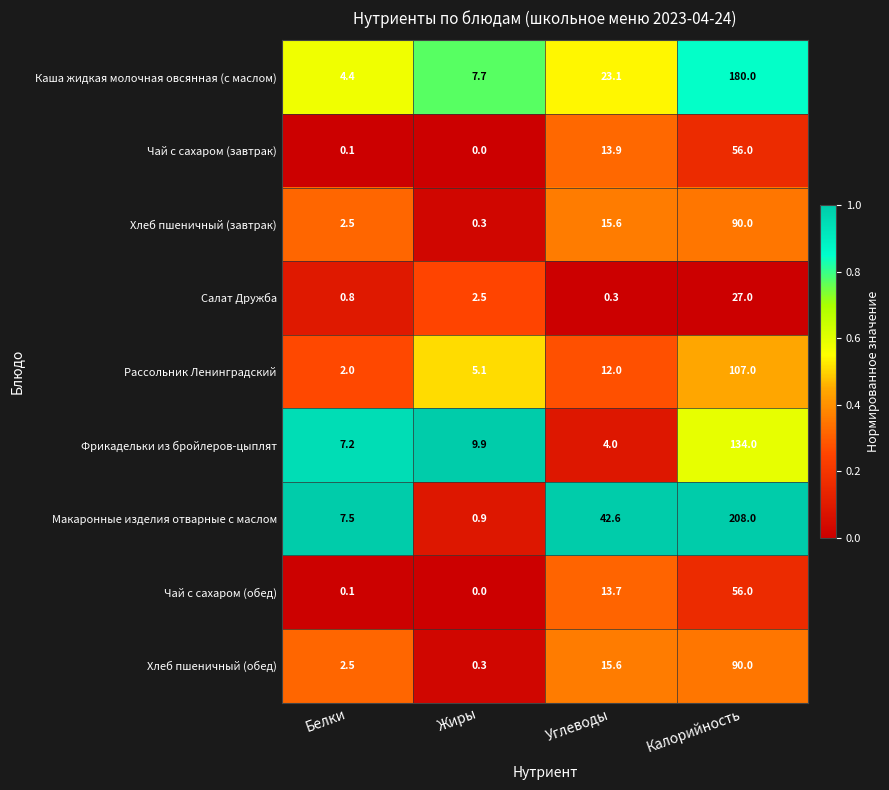

What is the sum of the Хлеб пшеничный (обед) values at Калорийность and Углеводы?

105.6